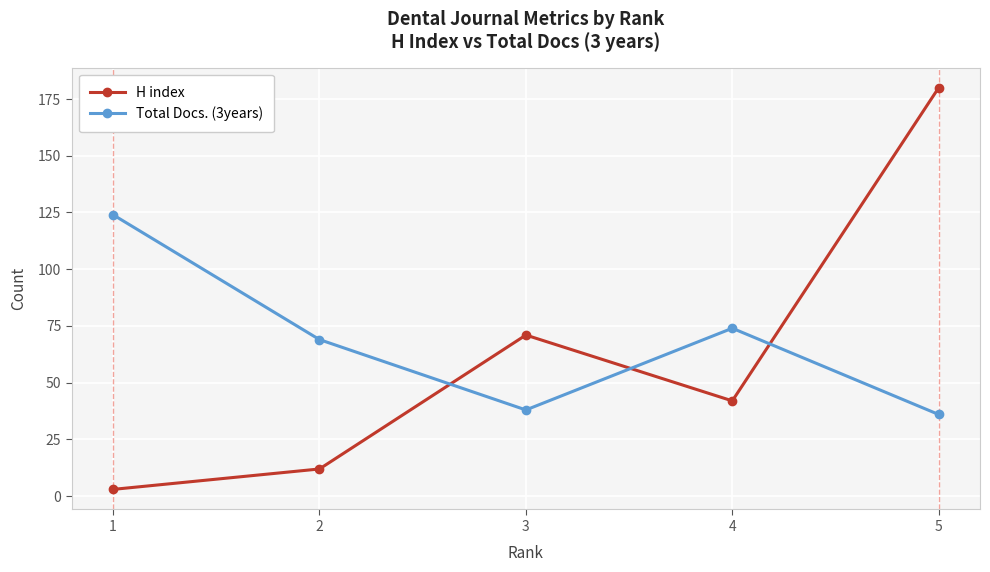

True or false: Total Docs. (3years) and H index cross at least once.

True